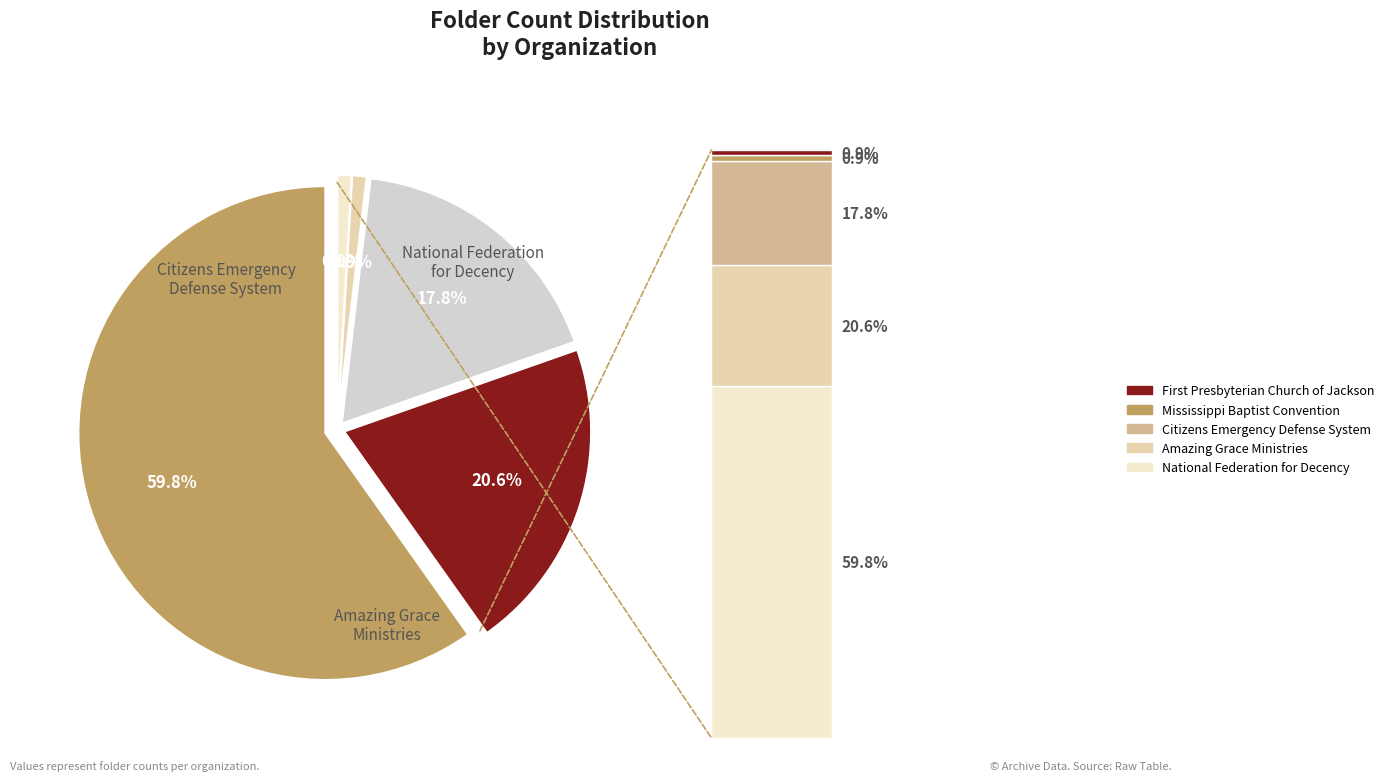

To the nearest percent, what percentage of the pie is National Federation for Decency?

60%